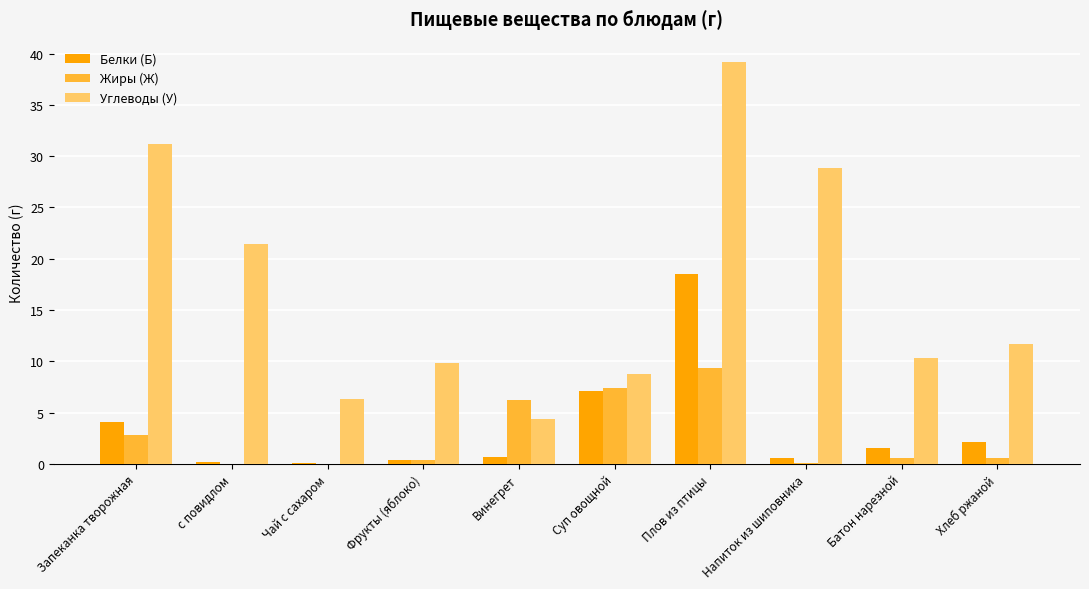

True or false: Углеводы (У) has a value of 2.6 at Винегрет.

False